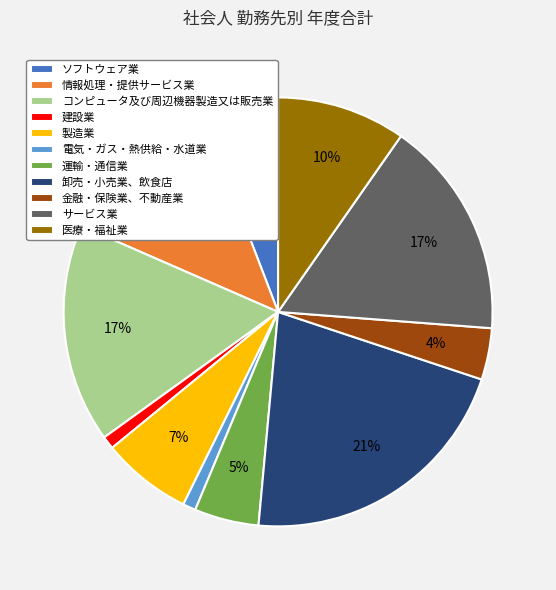

The 建設業 slice represents 1% of the pie. True or false?

True